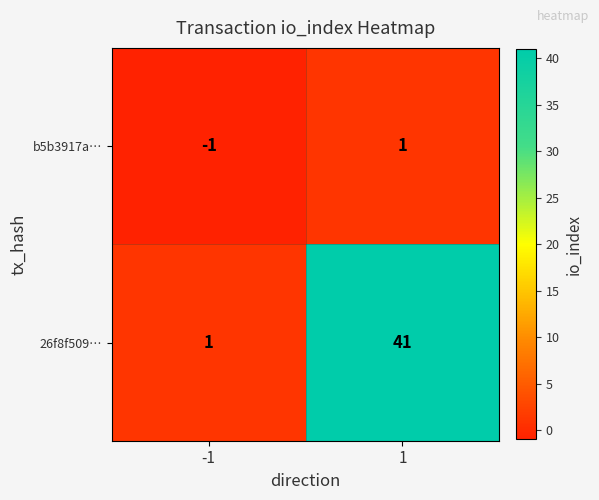

List the series in order of their peak value, lowest first.

b5b3917a…, 26f8f509…